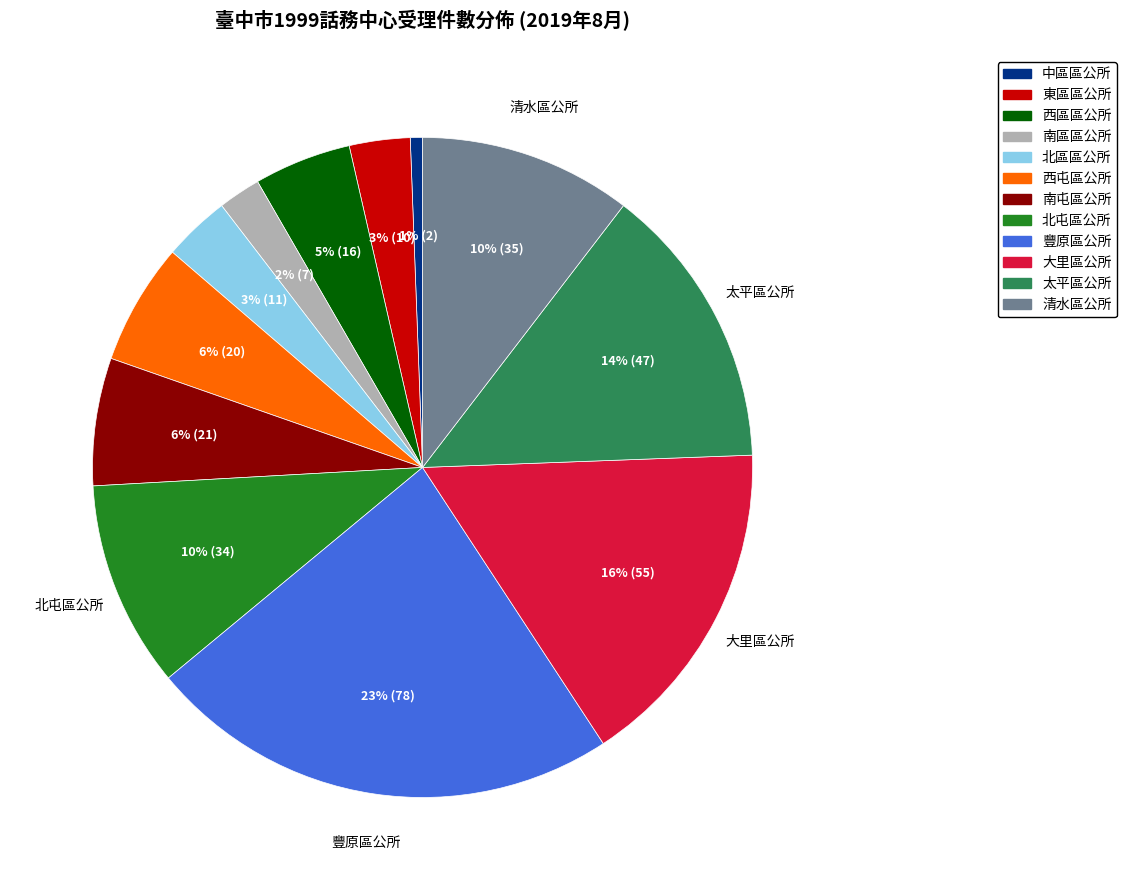

To the nearest percent, what is the difference between the 太平區公所 and 東區區公所 slice percentages?

11%